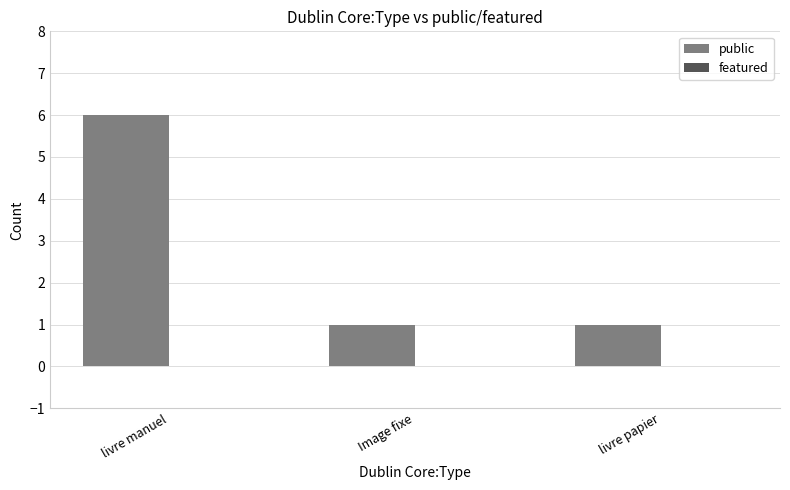

Are the bars horizontal?

No